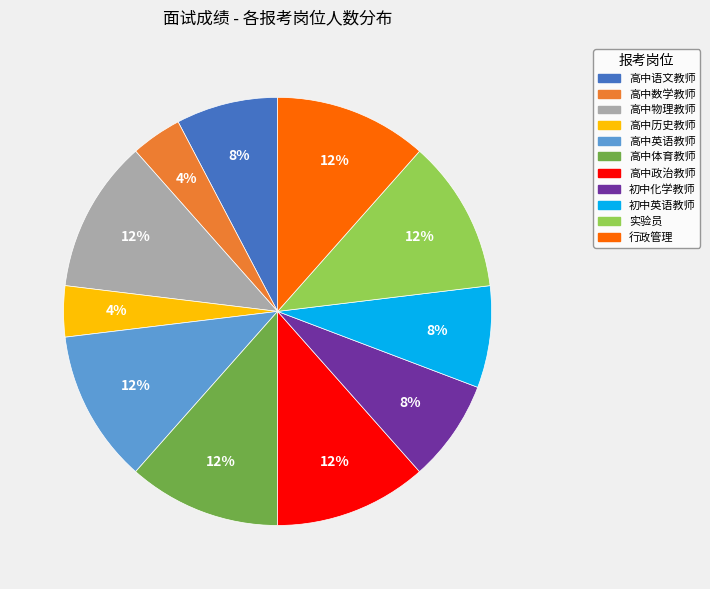

Does any single category account for the majority?

No